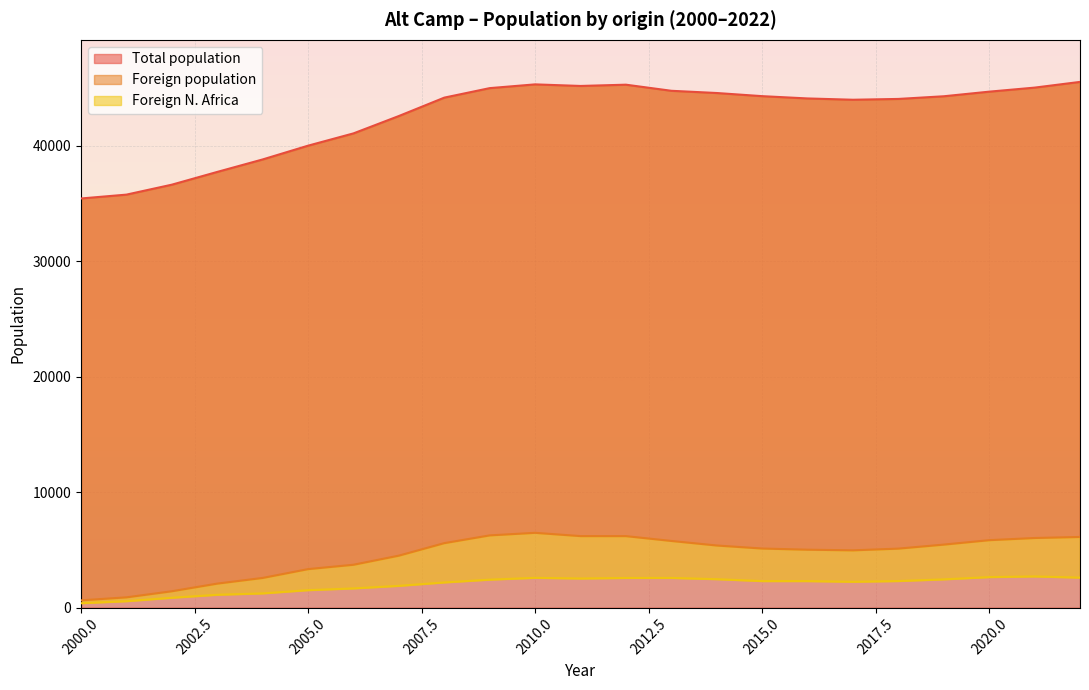

True or false: Foreign population and Total population cross at least once.

False